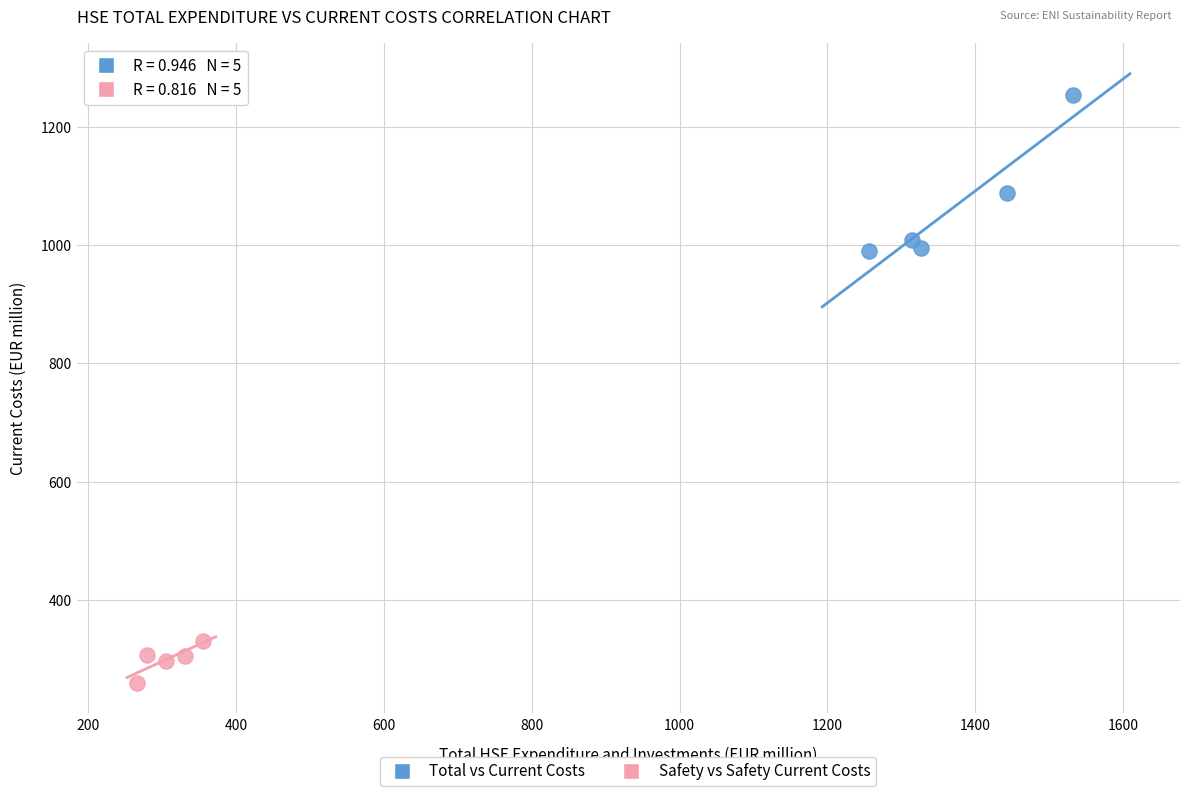

Which series has the widest spread of Y values?

Total vs Current Costs